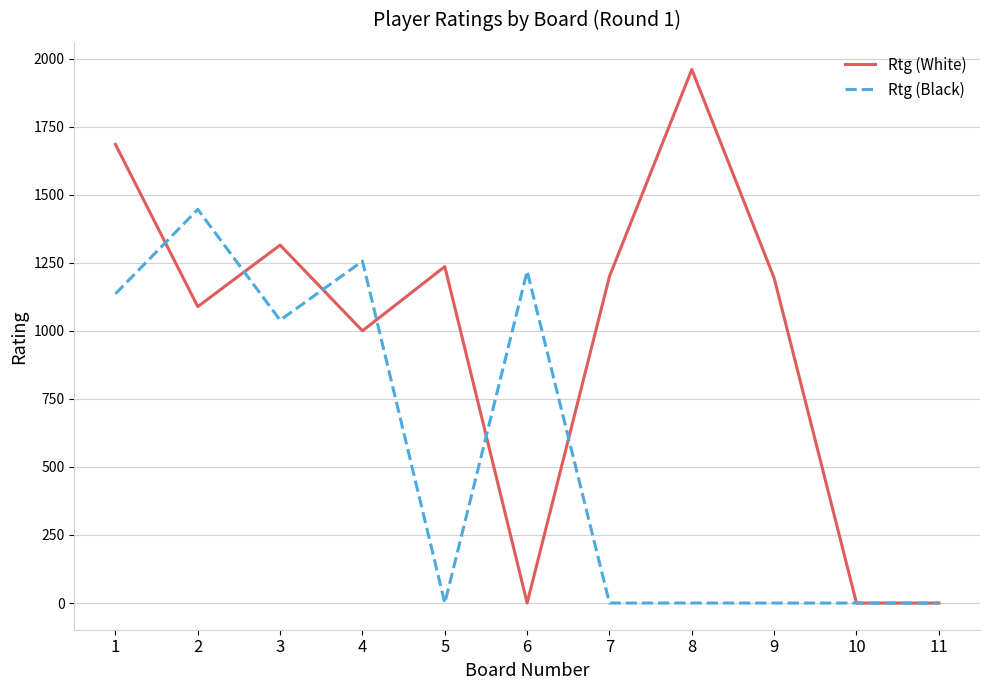

Which series changed the most between 4 and 9?

Rtg (Black)